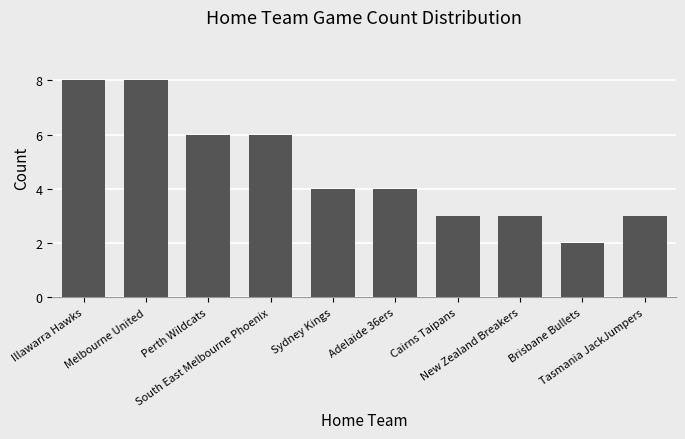

The chart shows a value of 4 at Adelaide 36ers. True or false?

True